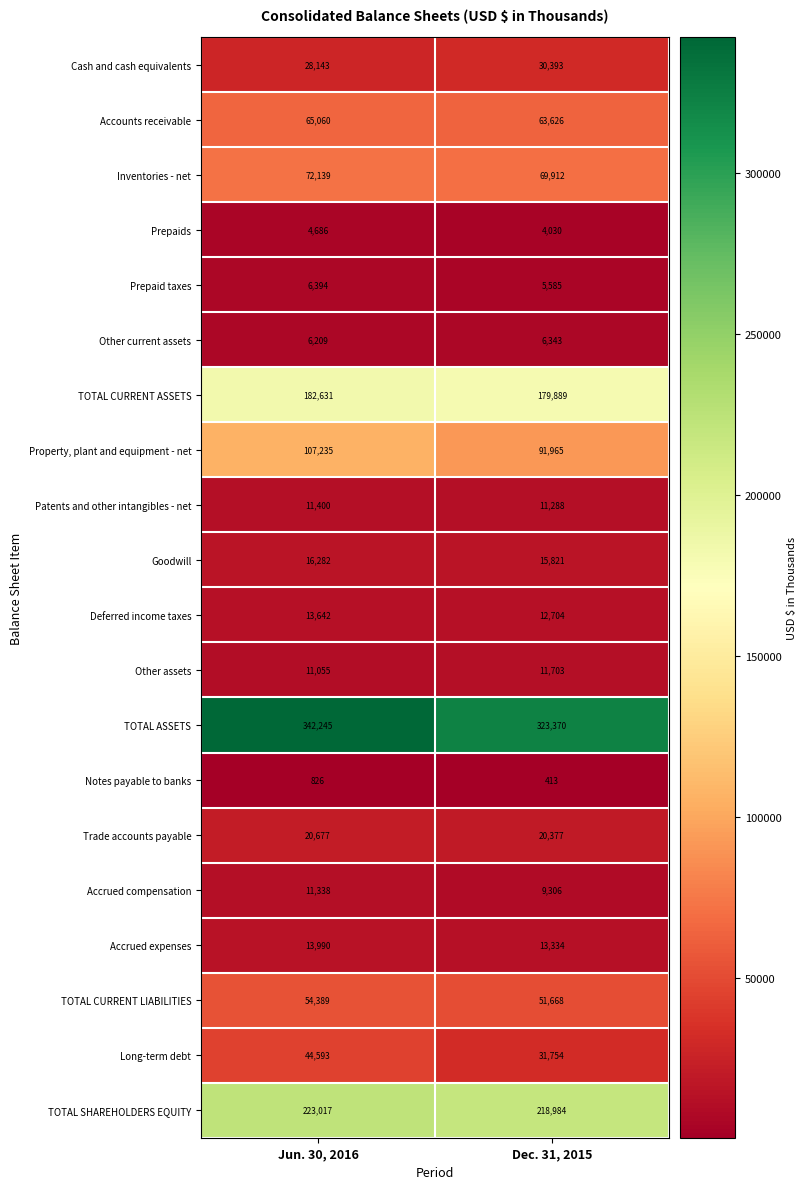

What is the difference between the highest and lowest values at Jun. 30, 2016?

341419